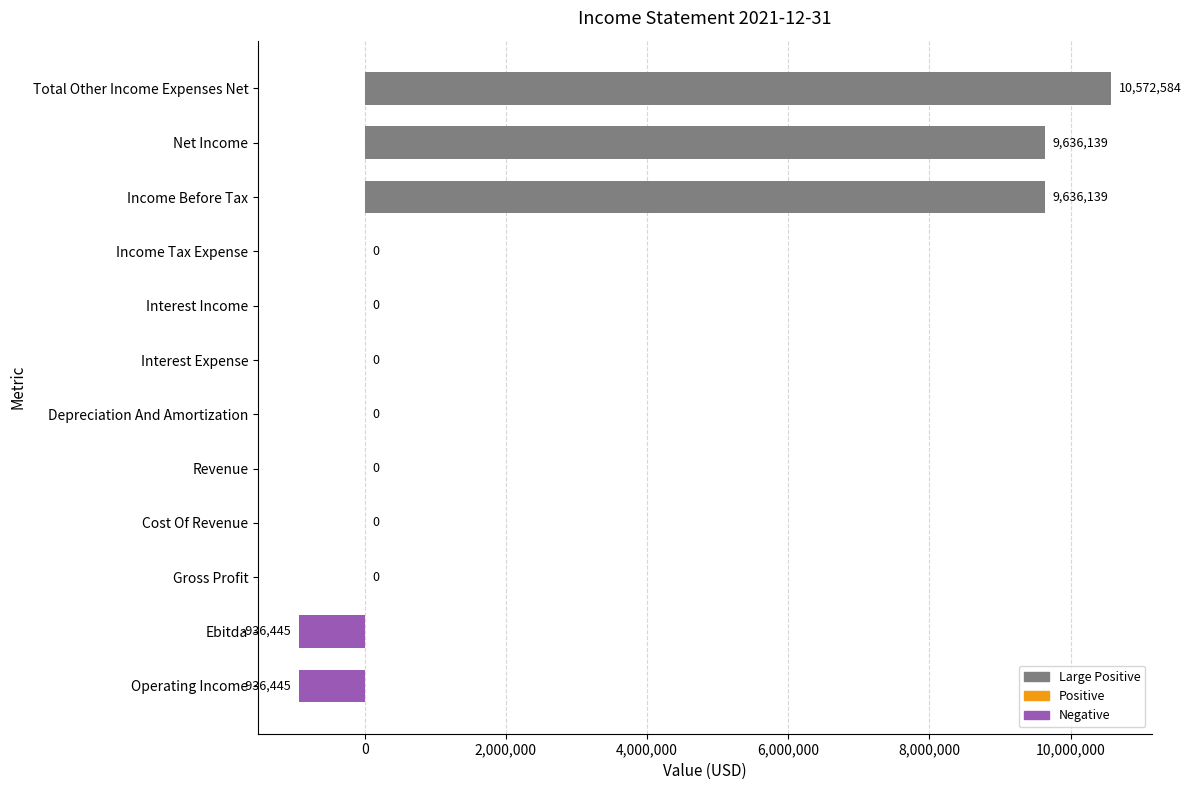

Count the number of data series in this chart.

1